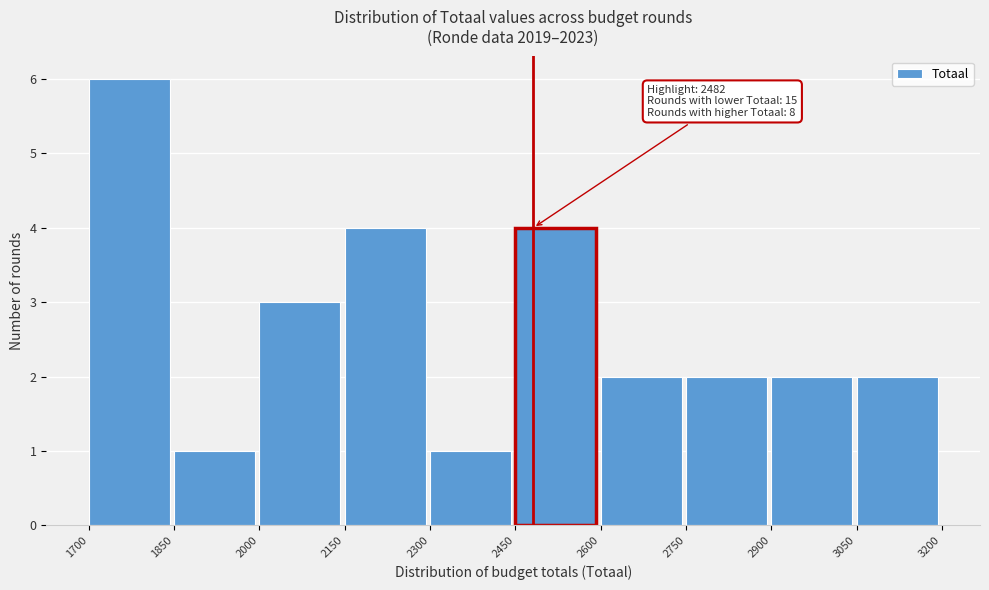

Which range on the x-axis has the tallest bar?

1700 to 1850